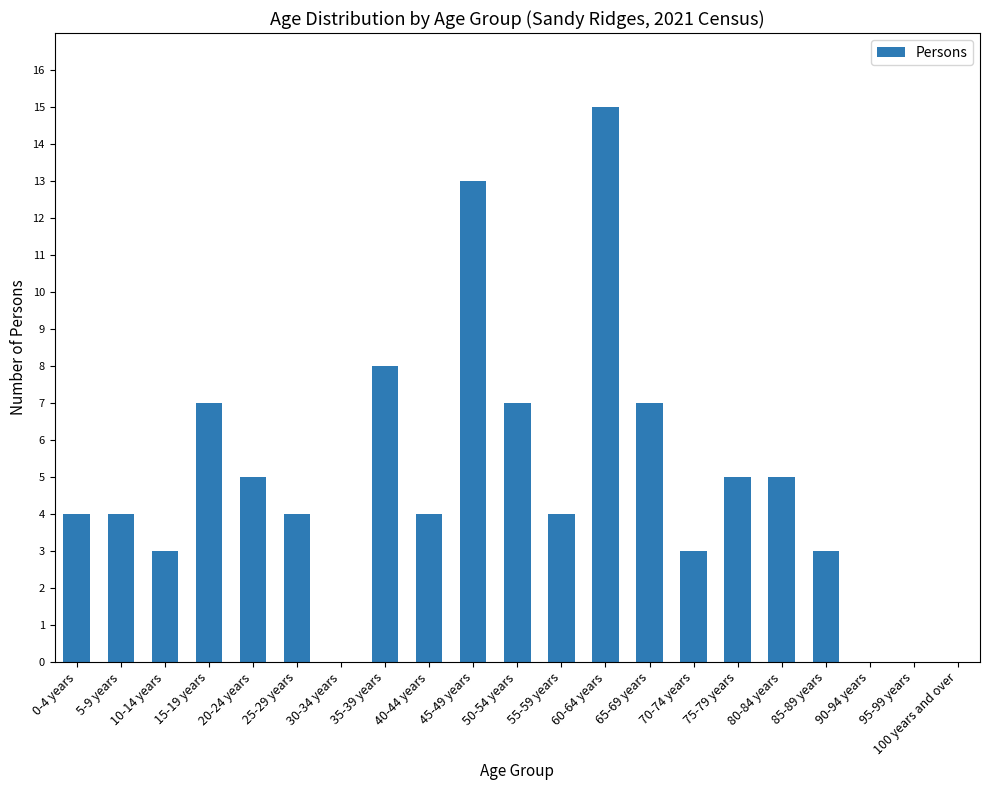

The chart shows a value of 3 at 55-59 years. True or false?

False